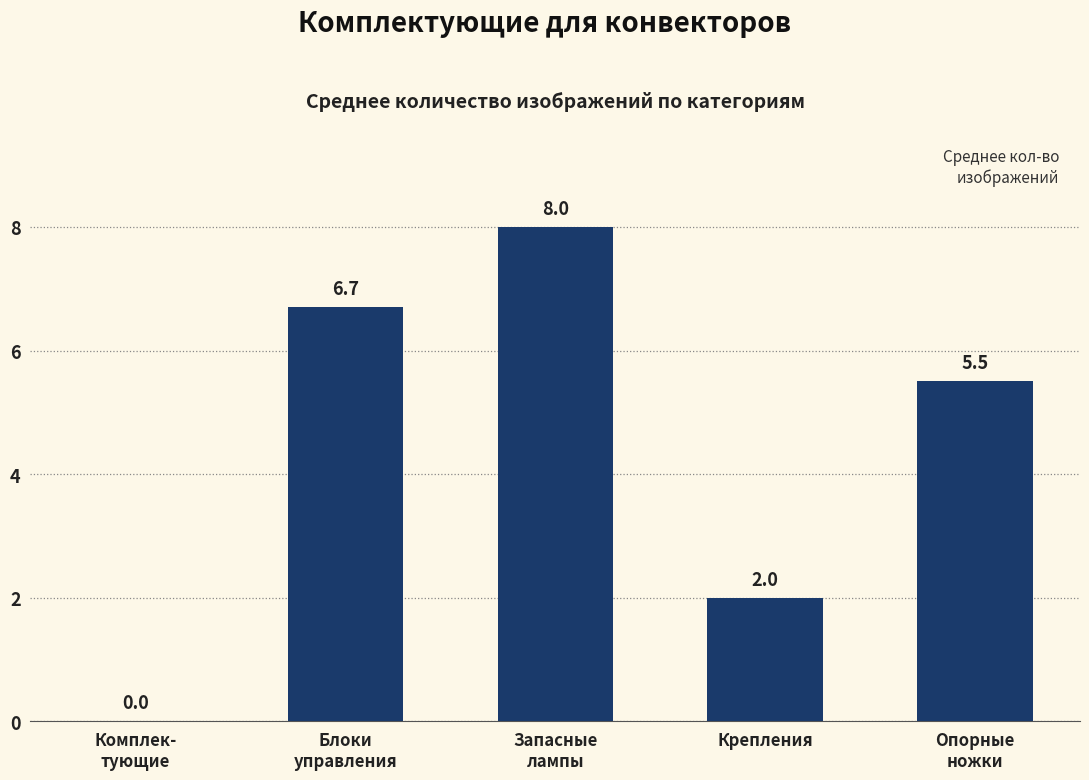

Are the bars horizontal?

No